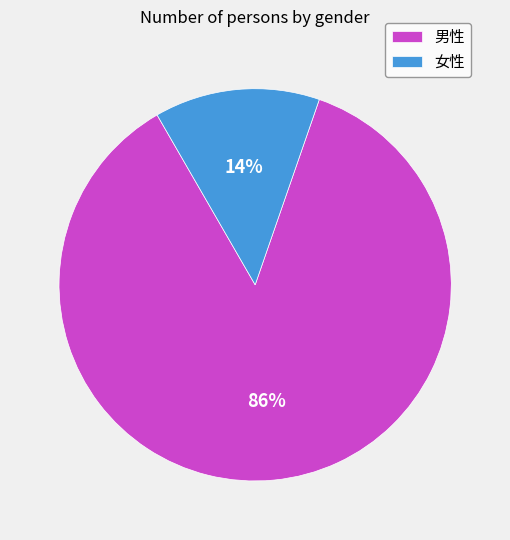

Rank the categories by value from lowest to highest.

女性, 男性